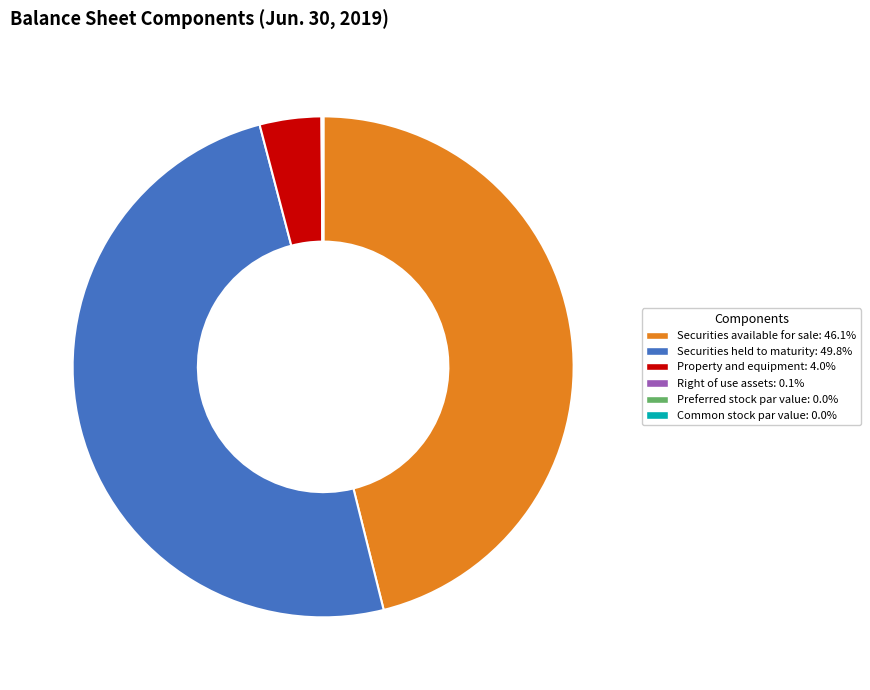

Does Securities available for sale account for over 50% of the chart?

No